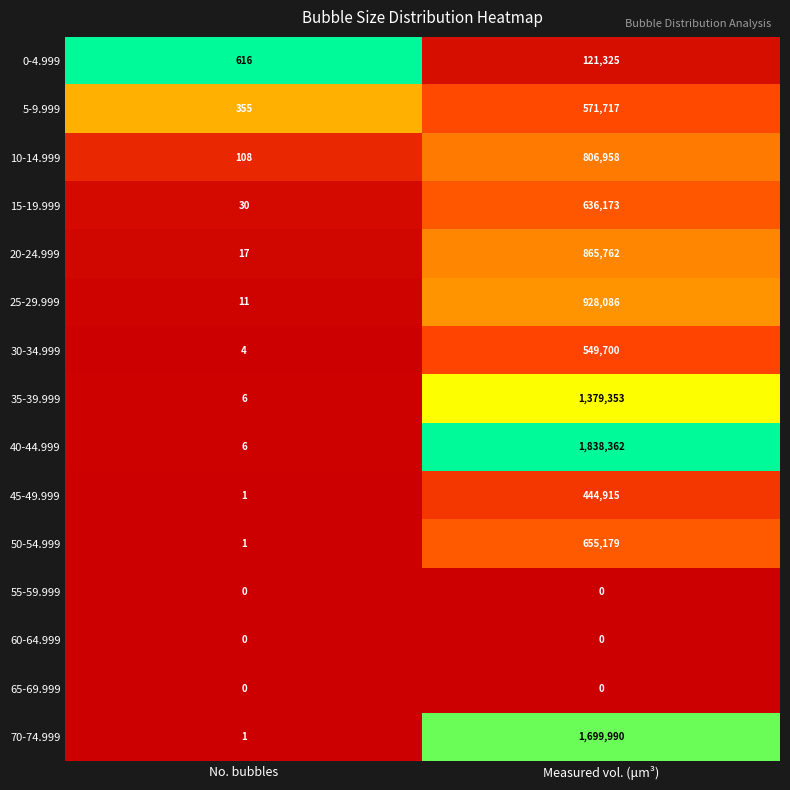

Between No. bubbles and Measured vol. (μm³), which series saw the biggest shift?

40-44.999